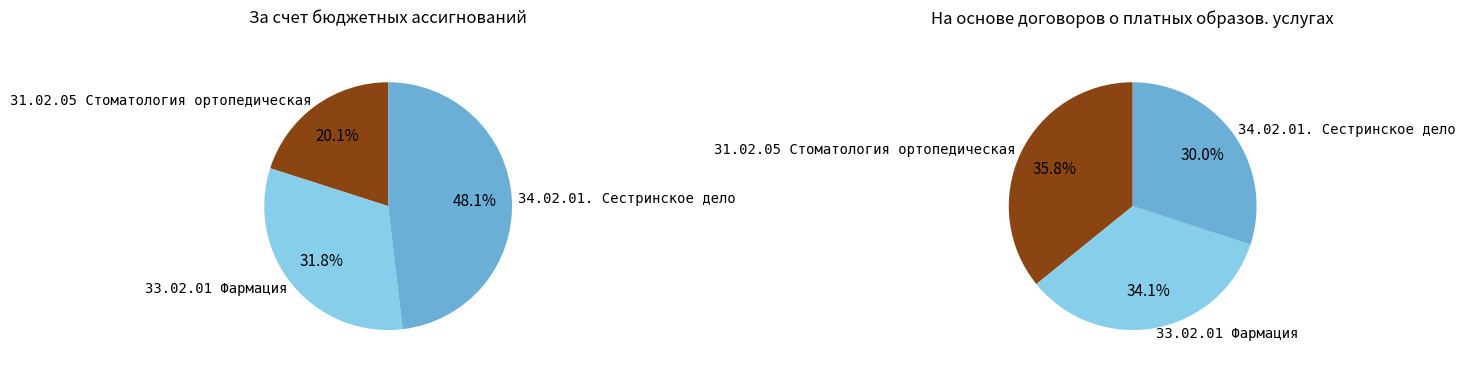

How many segments does this pie chart have?

3